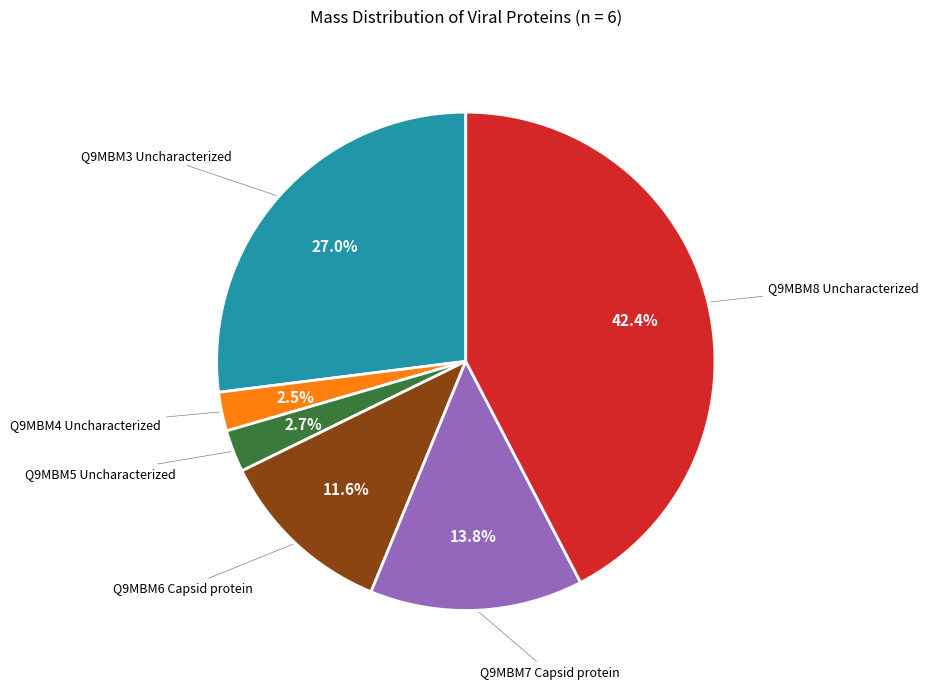

Does any single category account for the majority?

No